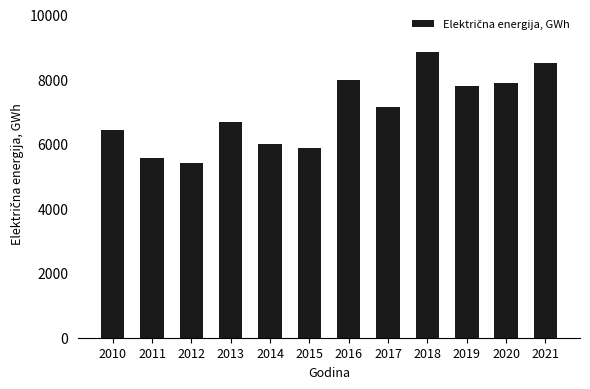

True or false: the data shows 7986 at 2016.

True